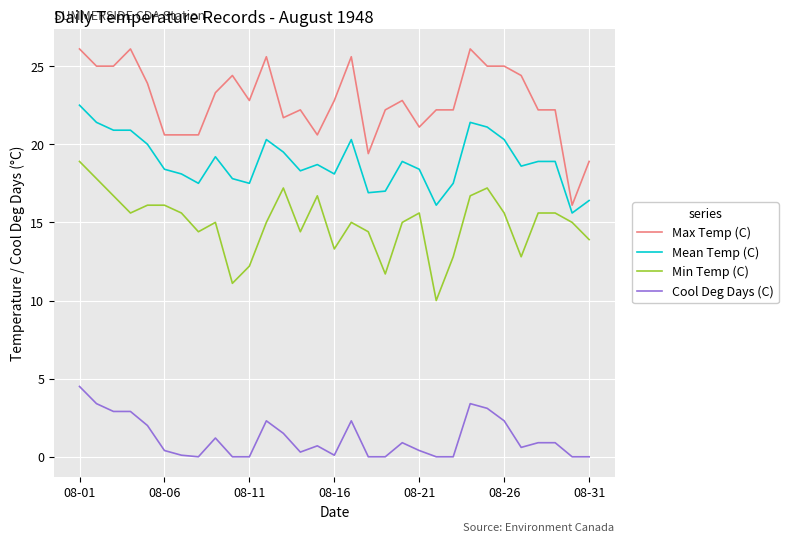

True or false: Cool Deg Days (C) and Max Temp (C) cross at least once.

False